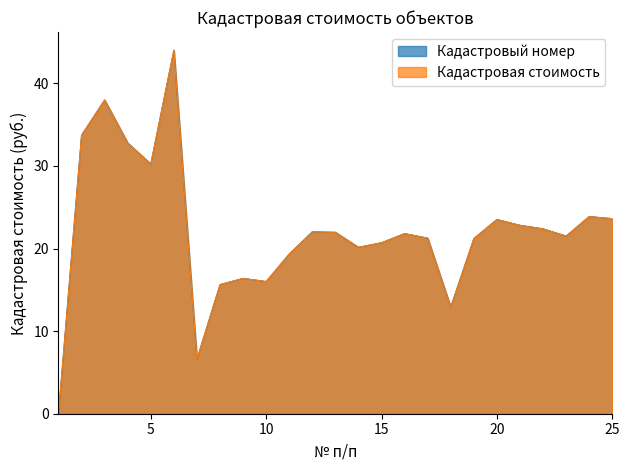

Which series changed the most between 7 and 12?

Кадастровый номер